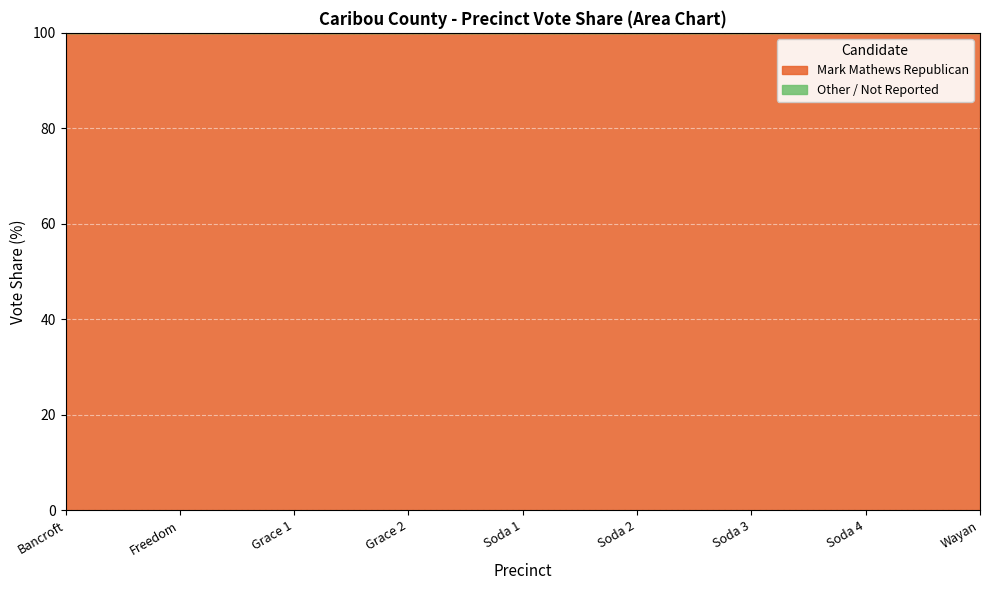

Is it true that Mark Mathews Republican equals 100 at Soda 2?

True